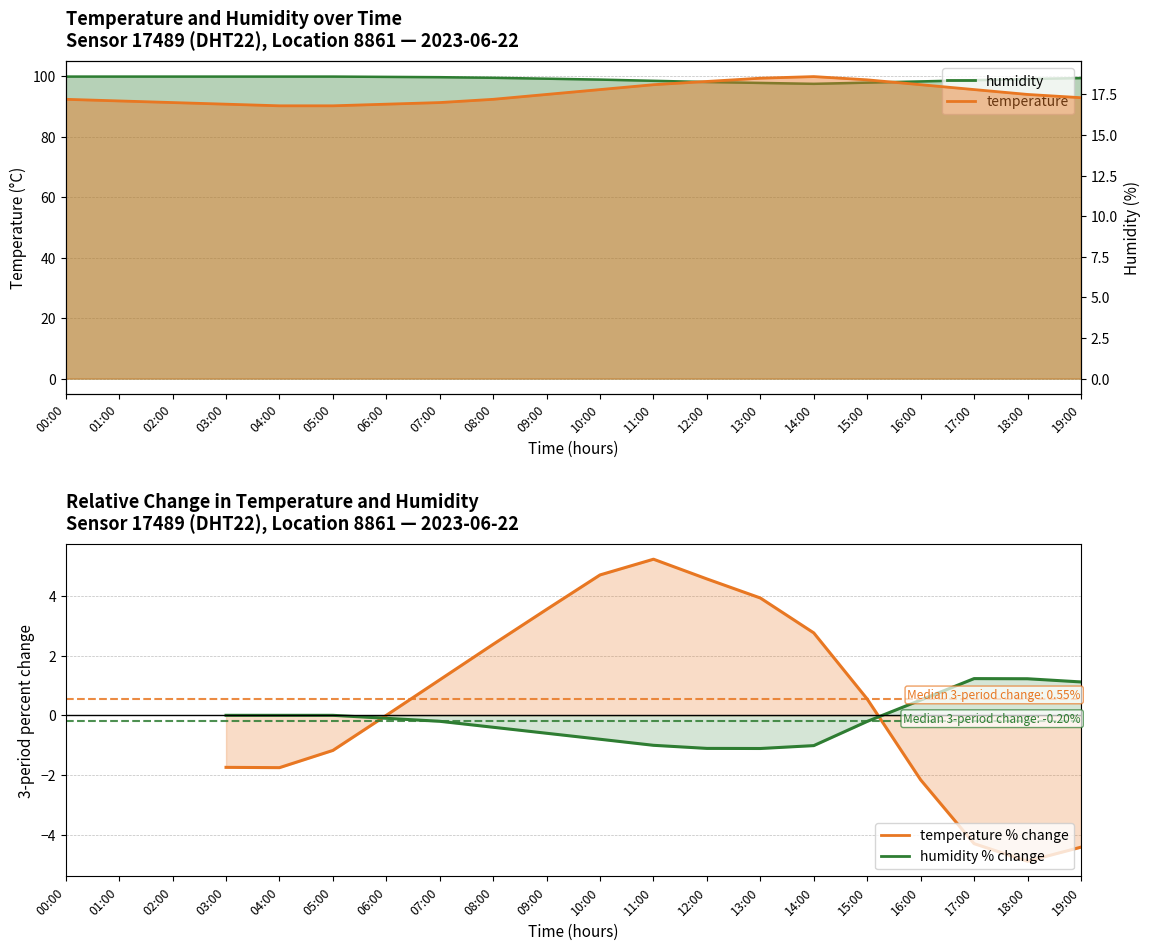

At which label does temperature reach its peak?

14:00